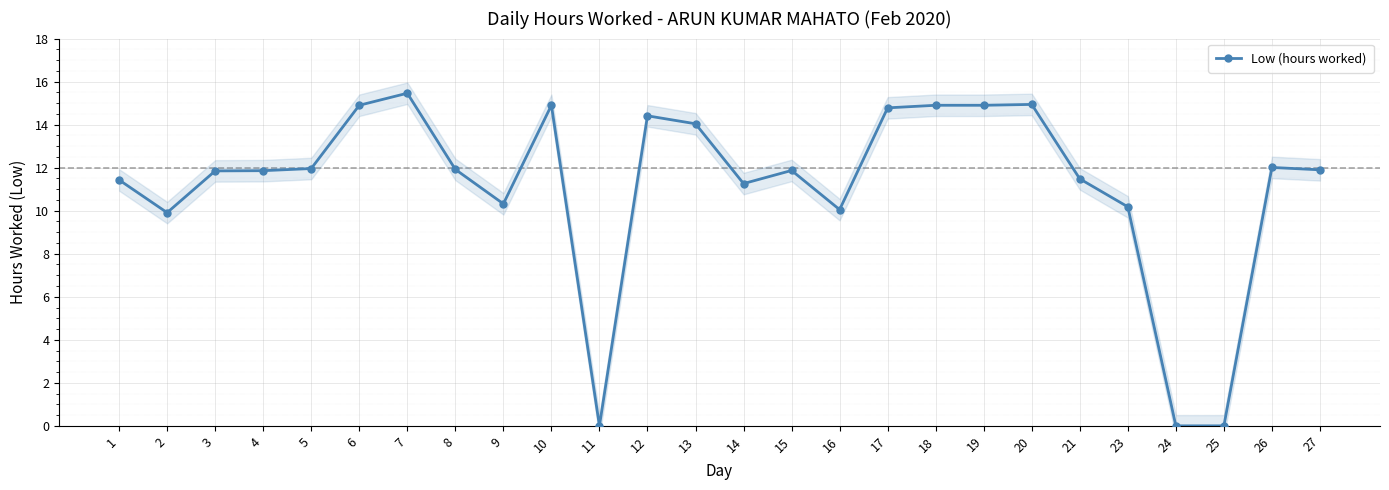

Reading left to right, extract all data points from this chart.

1=11.4	2=9.9	3=11.8	4=11.9	5=12.0	6=14.9	7=15.5	8=11.9	9=10.3	10=14.9	11=0.0	12=14.4	13=14.0	14=11.3	15=11.9	16=10.1	17=14.8	18=14.9	19=14.9	20=14.9	21=11.5	23=10.2	24=0.0	25=0.0	26=12.0	27=11.9